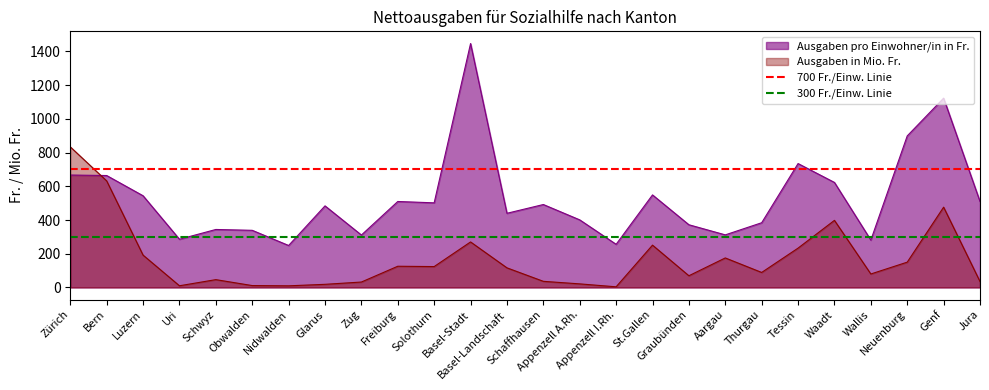

Which series ends up on top after the final intersection of Ausgaben in Mio. Fr. and Ausgaben pro Einwohner/in in Fr.?

Ausgaben pro Einwohner/in in Fr.